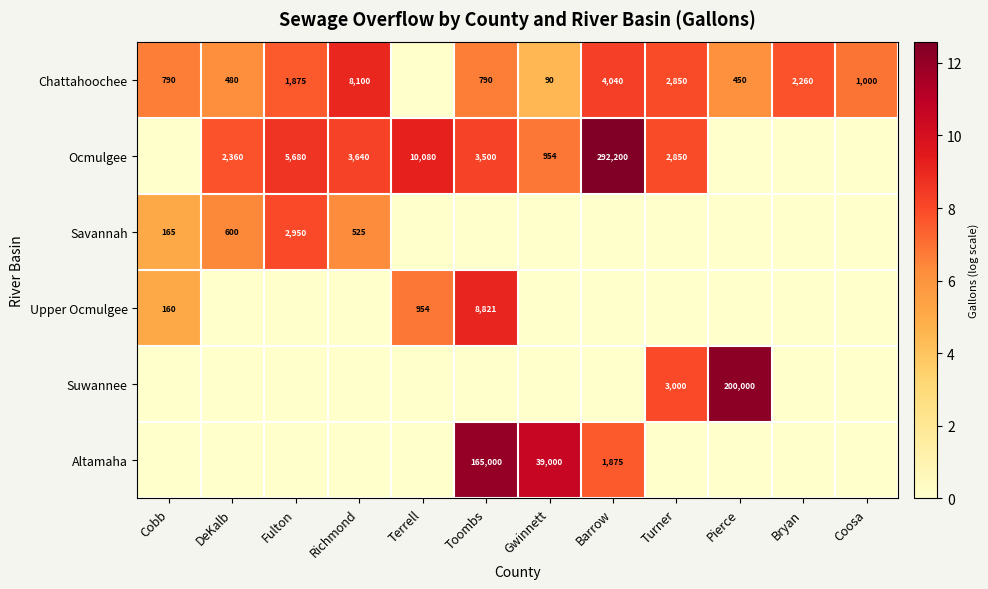

How many distinct data groups are displayed?

6